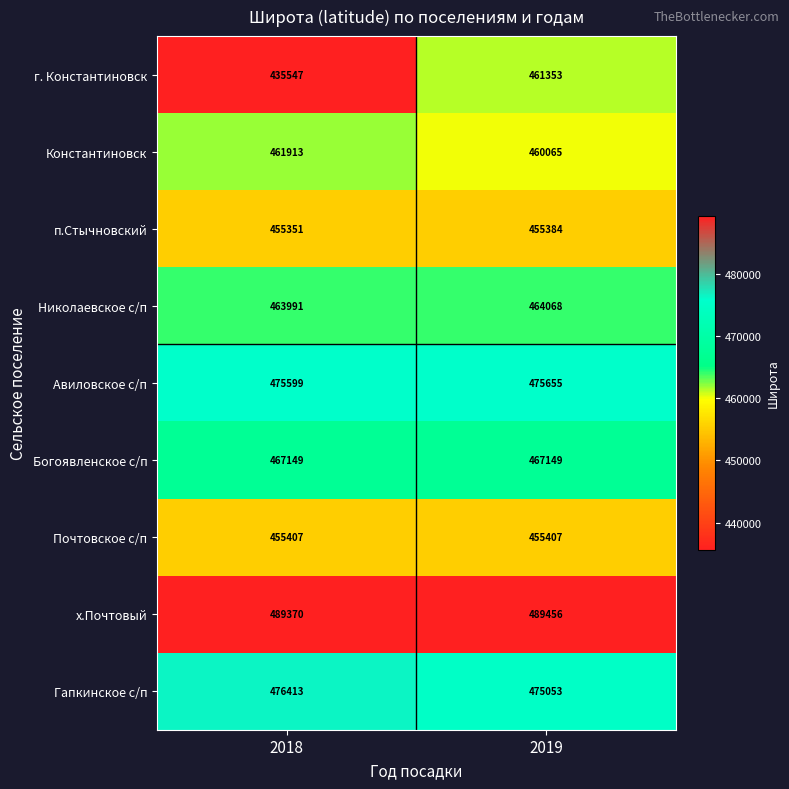

True or false: Авиловское с/п has a value of 280753 at 2018.

False